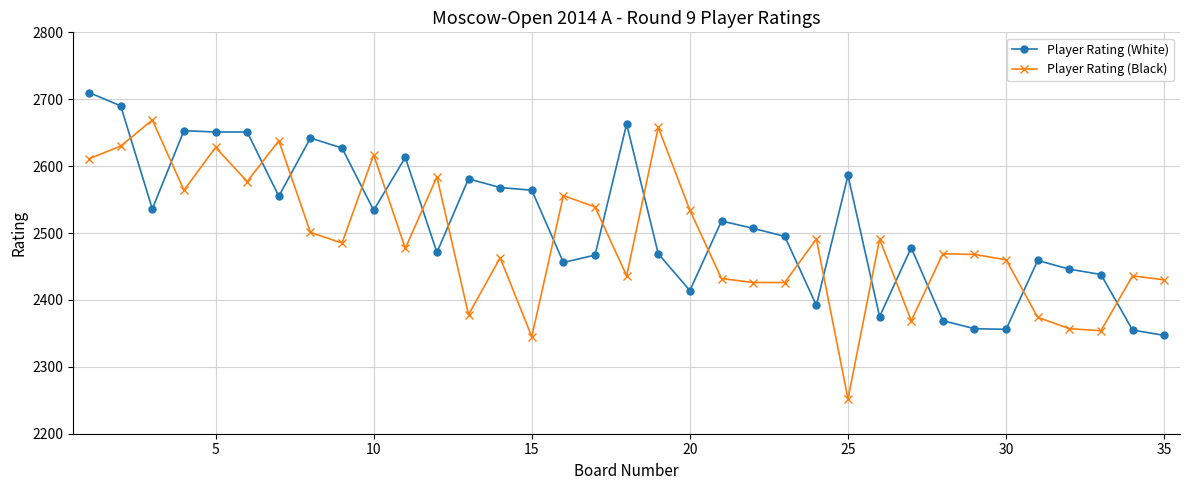

How many times do Player Rating (Black) and Player Rating (White) cross each other?

19